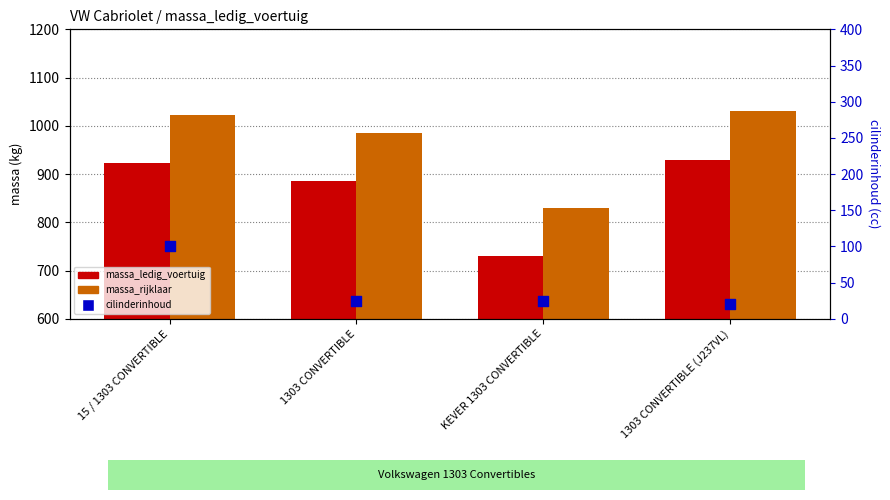

Which series reaches the maximum Y coordinate?

massa_rijklaar